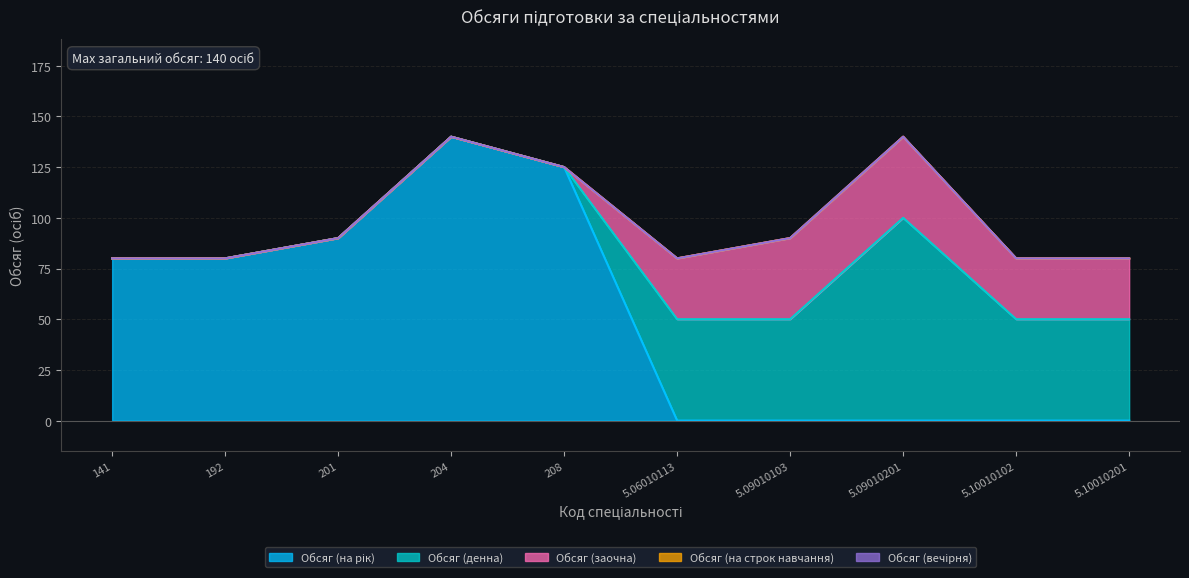

Which label corresponds to the largest value in the chart?

204